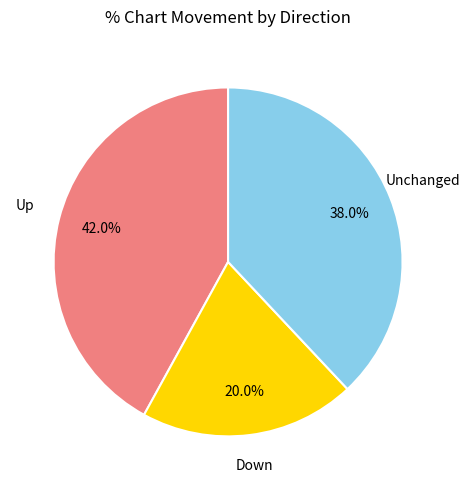

Does any single category account for the majority?

No